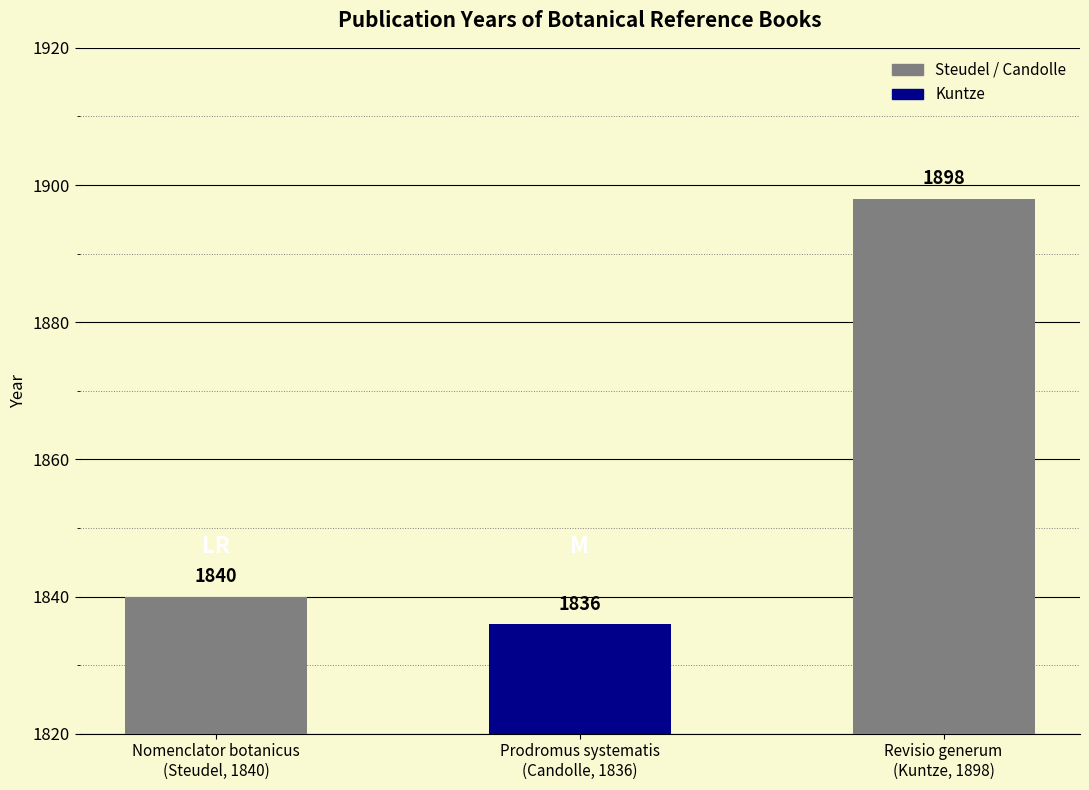

What is the label of the 3rd bar from the left?

Revisio generum
(Kuntze, 1898)